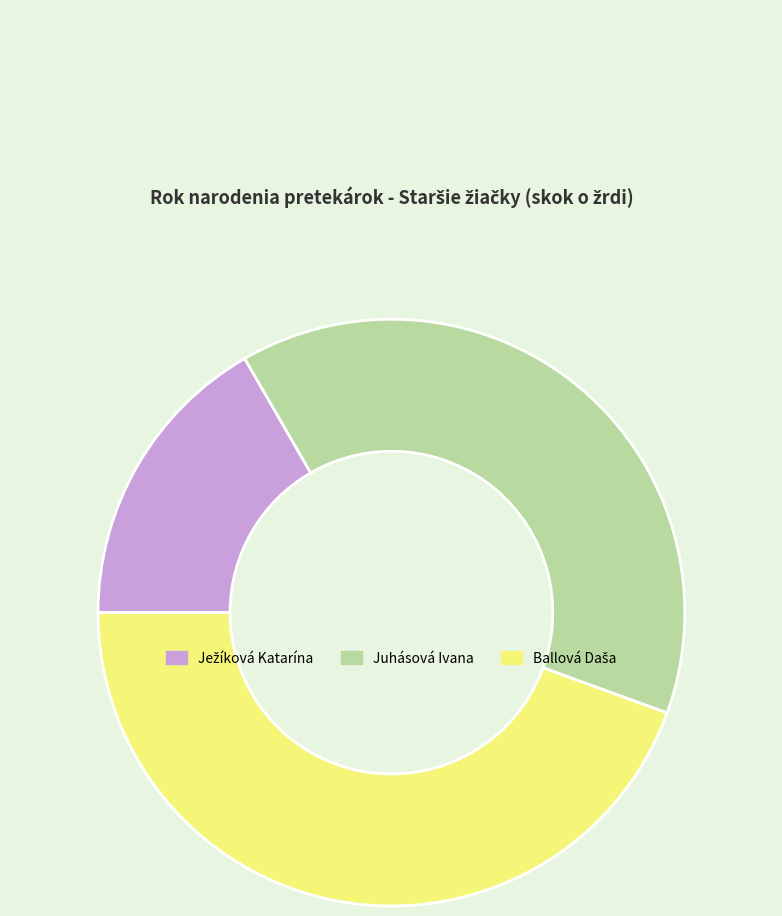

Is there any slice that represents more than half of the pie?

No